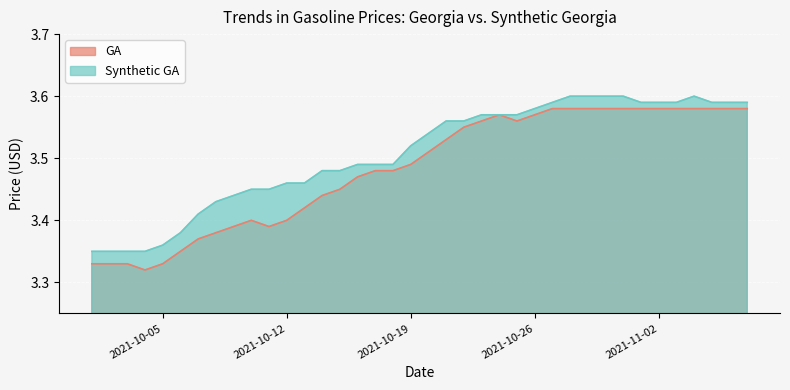

What is the minimum value for Synthetic GA?

3.4